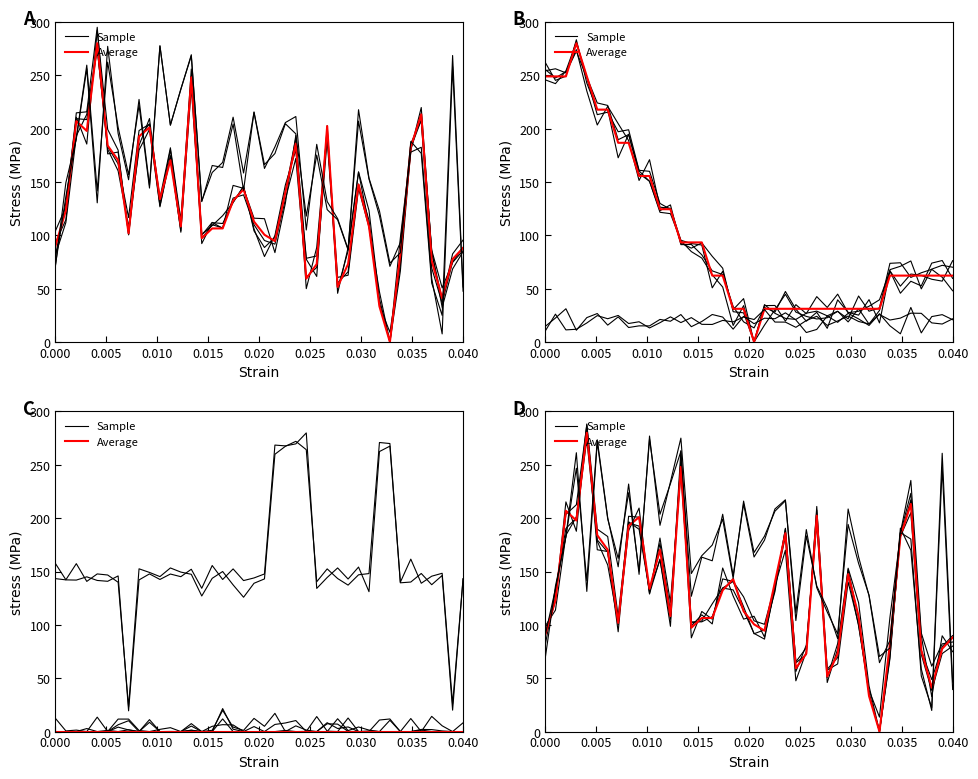

Rank the series by their average value, from lowest to highest.

Average, Sample